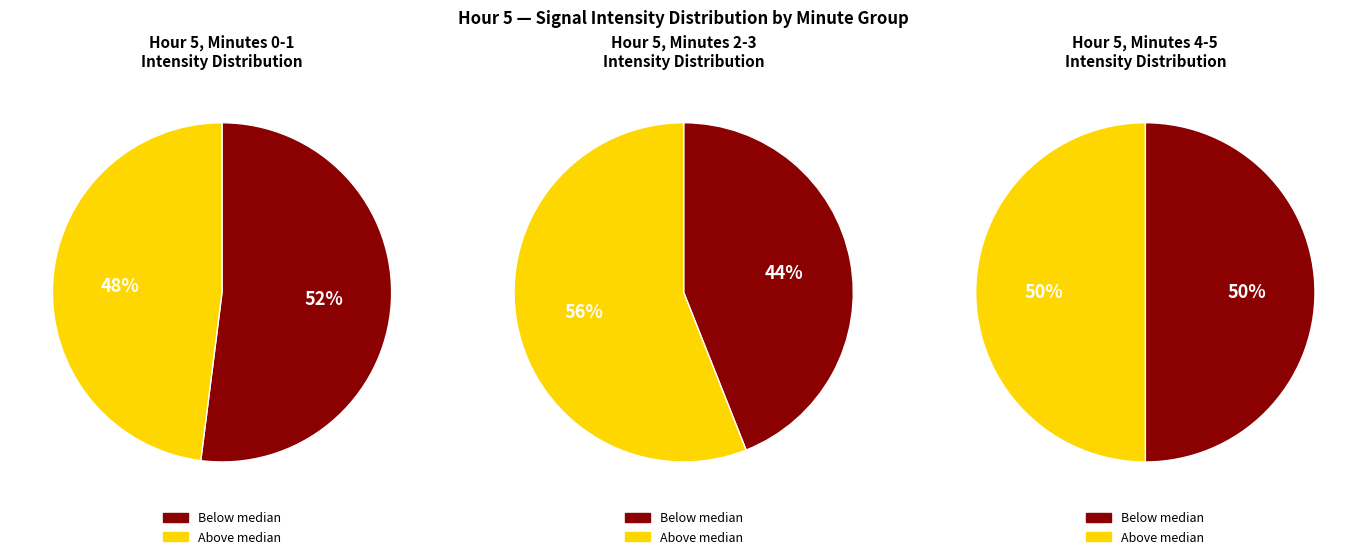

To the nearest percent, what percentage of the pie is Minute 0?

50%